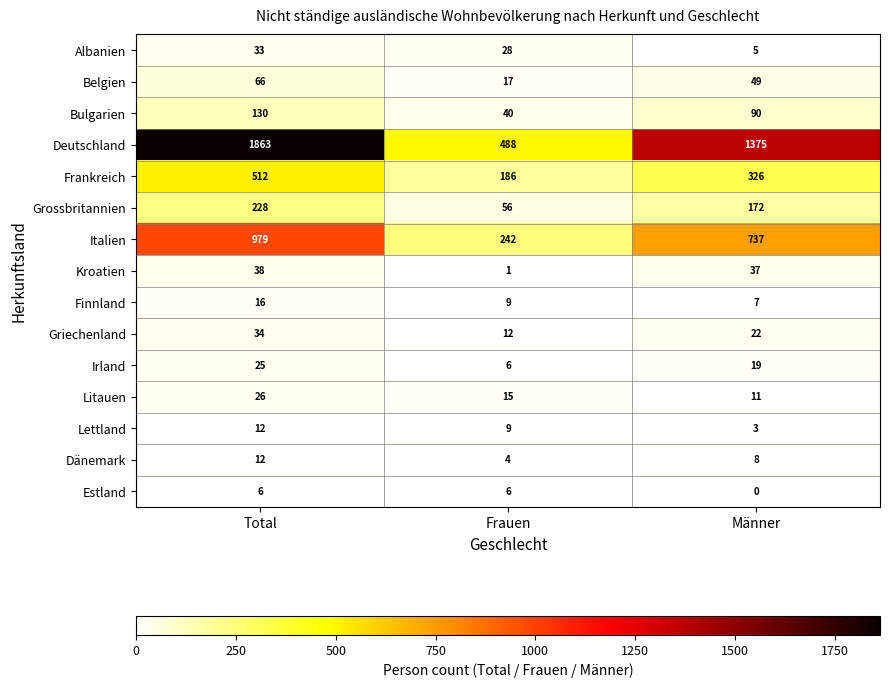

List the labels in order of Irland value, smallest first.

Frauen, Männer, Total